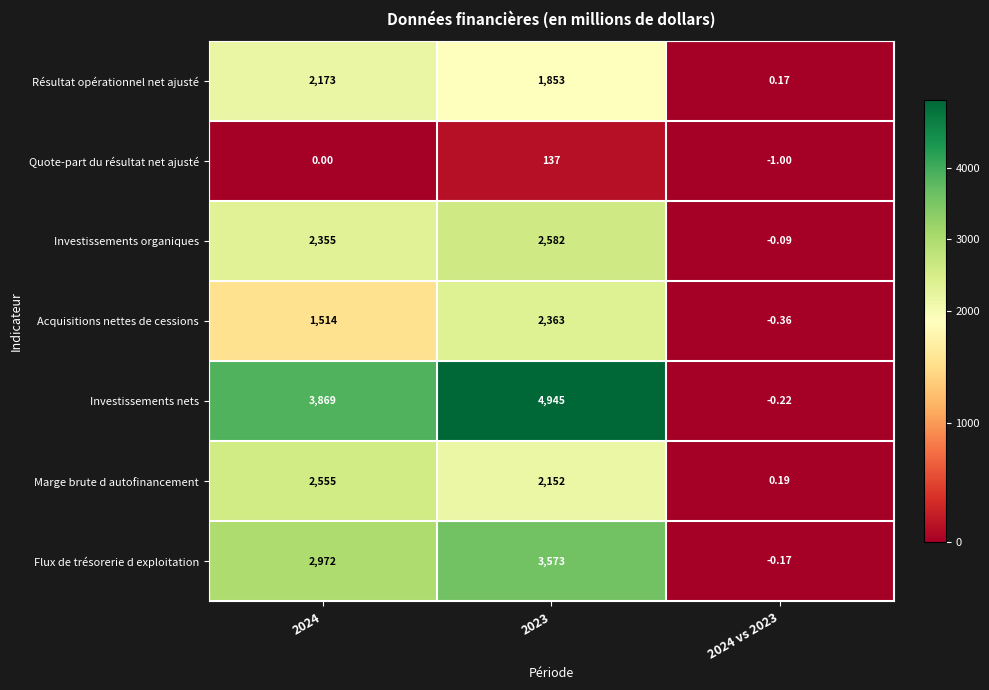

Rank the series by their maximum value, from highest to lowest.

Investissements nets, Flux de trésorerie d exploitation, Investissements organiques, Marge brute d autofinancement, Acquisitions nettes de cessions, Résultat opérationnel net ajusté, Quote-part du résultat net ajusté